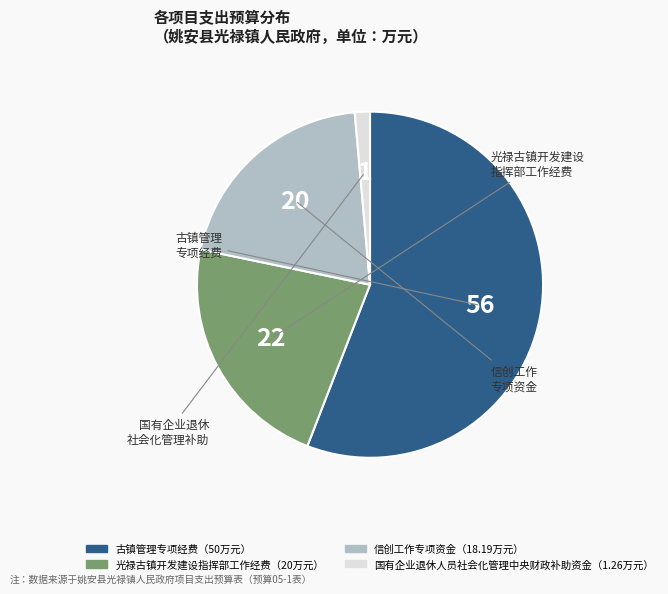

Is there a majority slice in this chart?

Yes